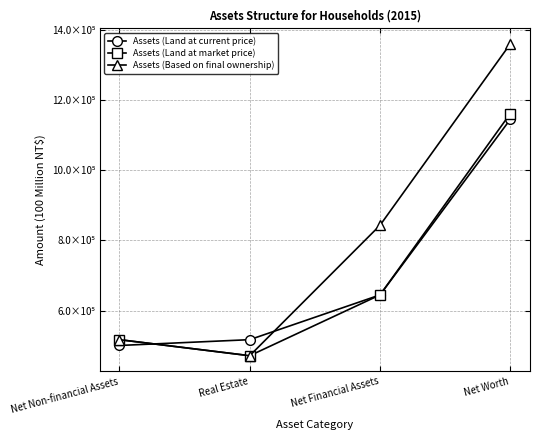

Where is Assets (Land at market price) nearest to the value 816666?

Net Financial Assets